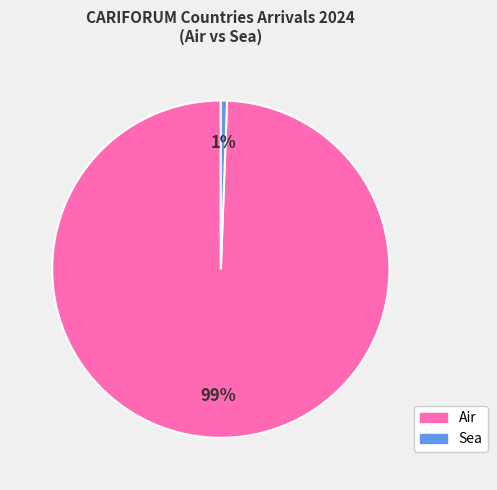

Rank the categories by value from highest to lowest.

Air, Sea